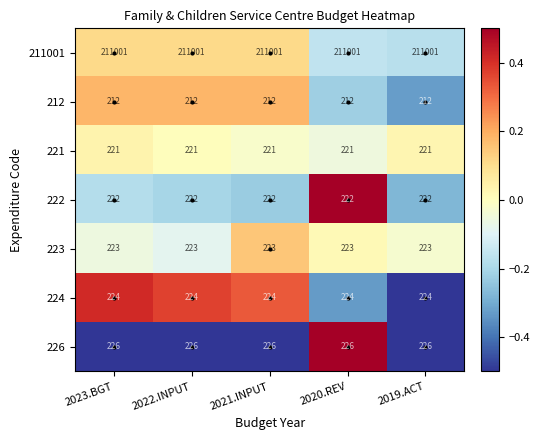

Rank the series at 2022.INPUT from lowest to highest value.

212, 221, 222, 223, 224, 226, 211001